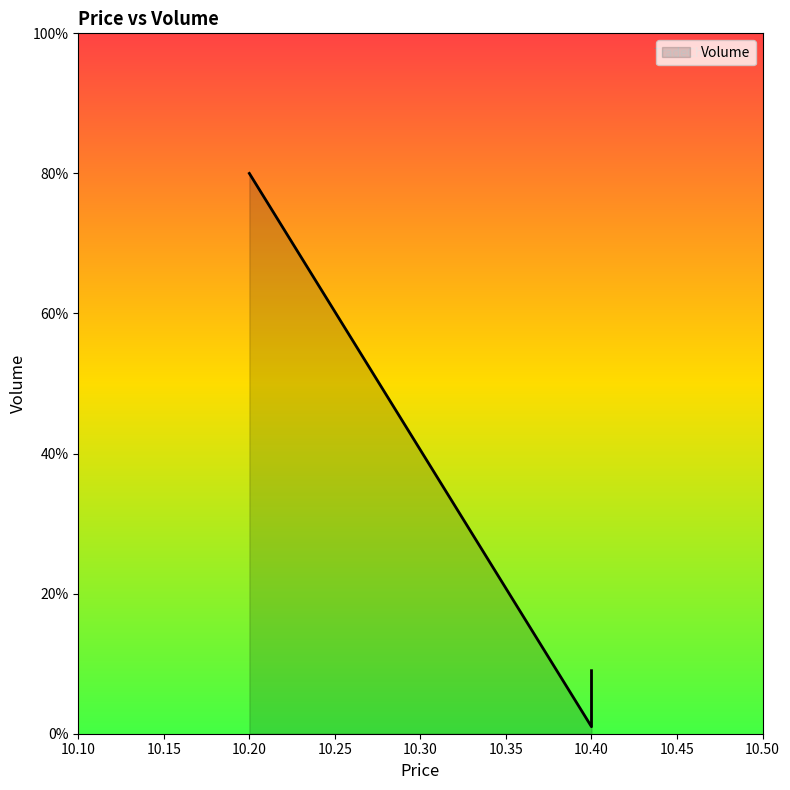

What is the average value?

30